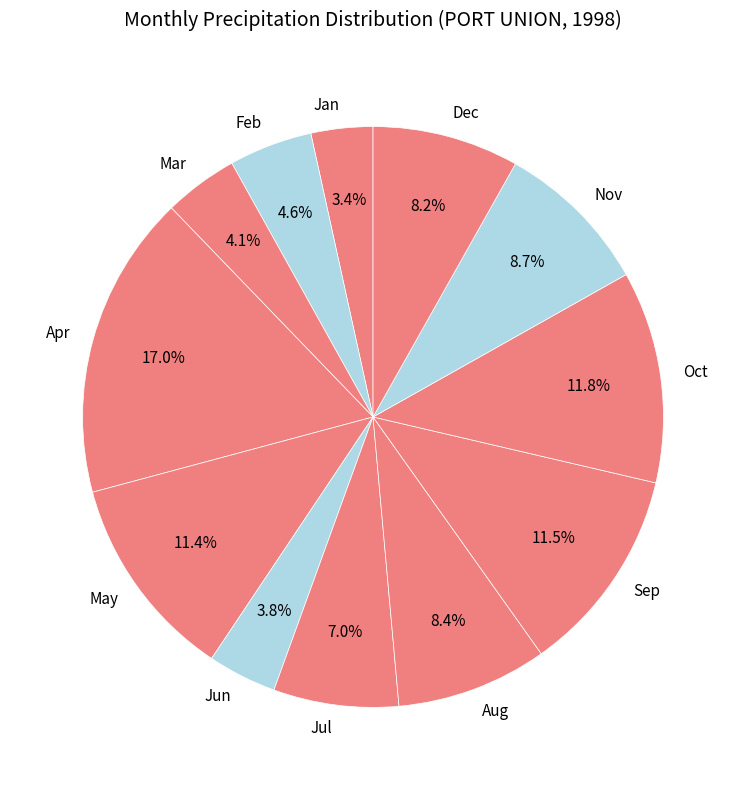

Combined, what portion of the pie is Feb and Dec?

12.8%